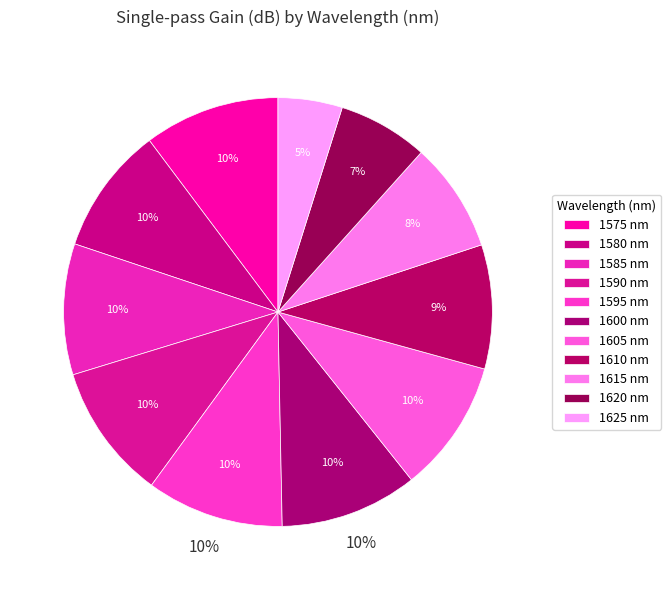

Combined, what portion of the pie is 1595 and 1605?

20.4%